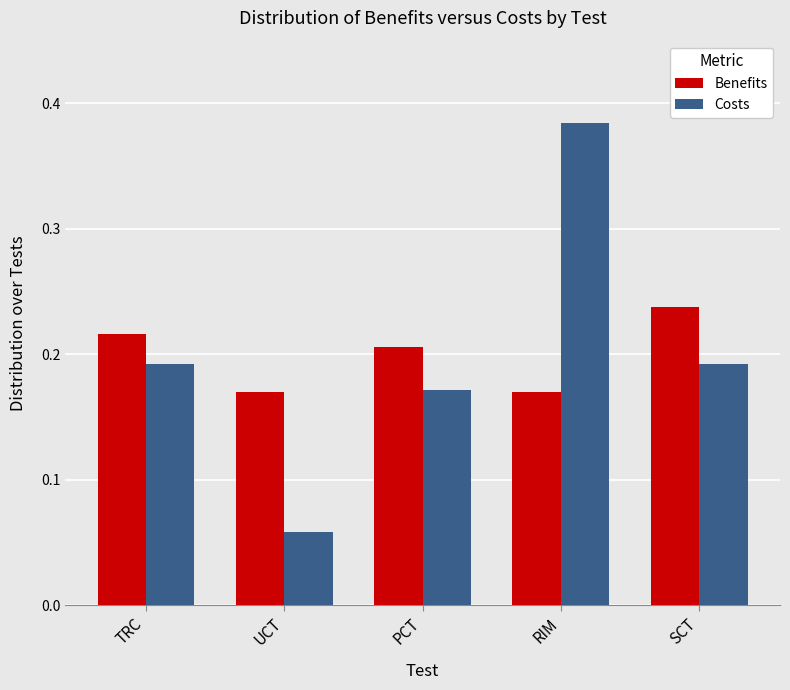

List the series in order of their peak value, highest first.

Costs, Benefits